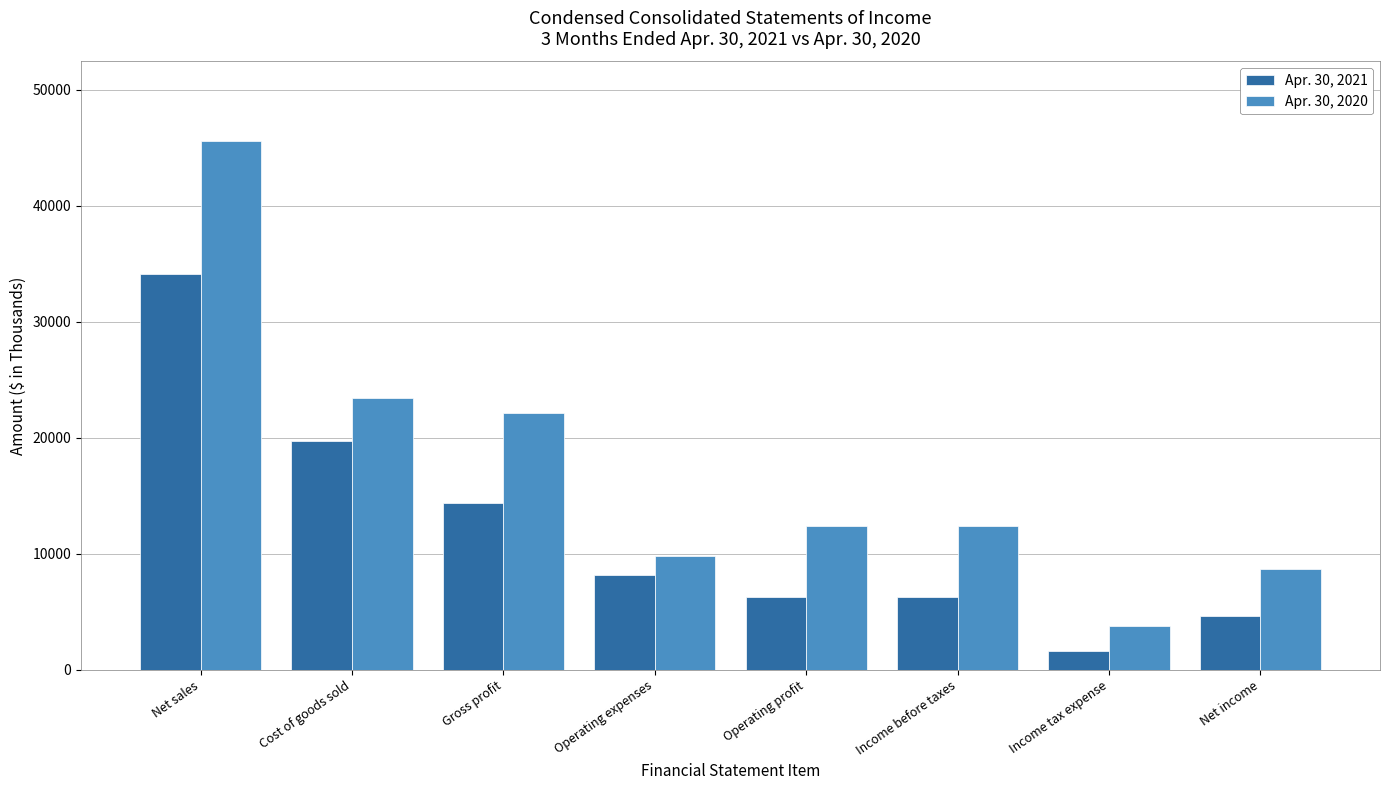

How many bars are there in each group?

2